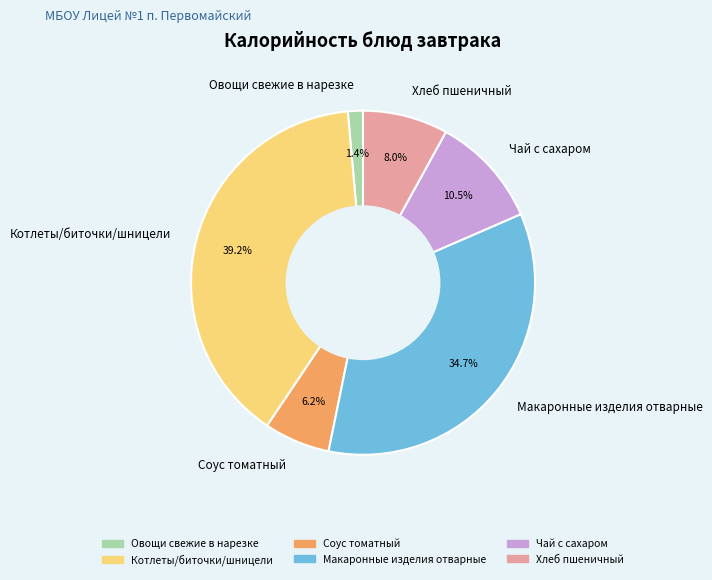

True or false: Соус томатный accounts for 6% of the total.

True